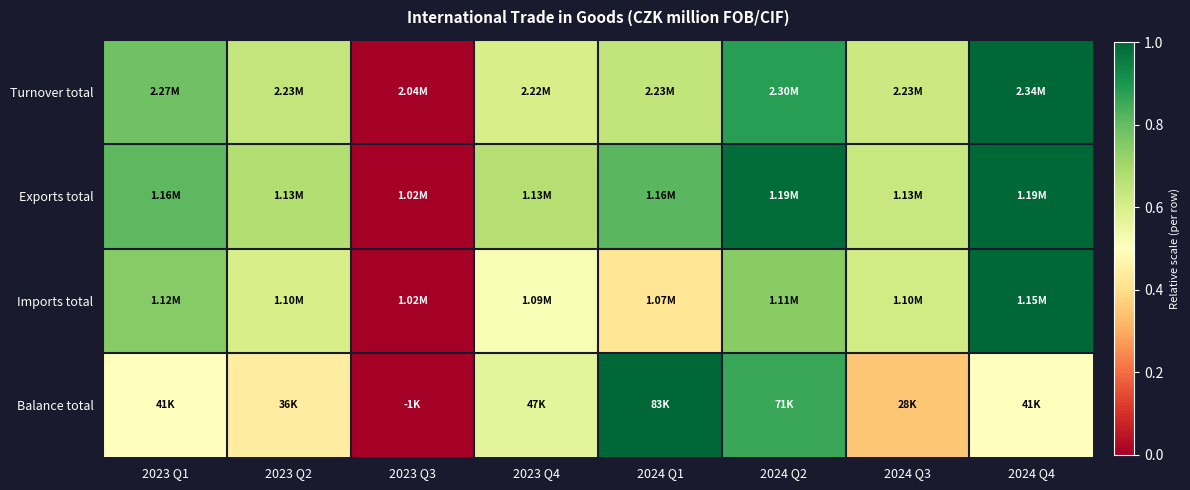

Reading left to right, what are all the values shown in this chart?

Turnover total: 2023 Q1=0.8	2023 Q2=0.6	2023 Q3=0.0	2023 Q4=0.6	2024 Q1=0.6	2024 Q2=0.9	2024 Q3=0.6	2024 Q4=1.0
Exports total: 2023 Q1=0.8	2023 Q2=0.7	2023 Q3=0.0	2023 Q4=0.7	2024 Q1=0.8	2024 Q2=1.0	2024 Q3=0.6	2024 Q4=1.0
Imports total: 2023 Q1=0.7	2023 Q2=0.6	2023 Q3=0.0	2023 Q4=0.5	2024 Q1=0.4	2024 Q2=0.7	2024 Q3=0.6	2024 Q4=1.0
Balance total: 2023 Q1=0.5	2023 Q2=0.4	2023 Q3=0.0	2023 Q4=0.6	2024 Q1=1.0	2024 Q2=0.9	2024 Q3=0.3	2024 Q4=0.5